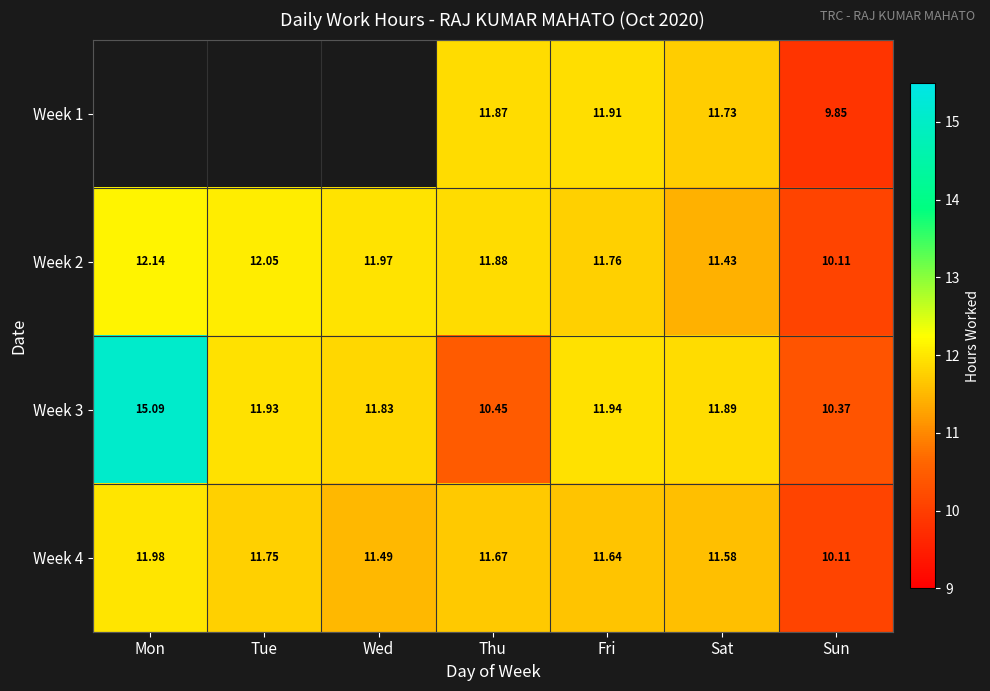

At which category is the sum across all series the highest?

Fri